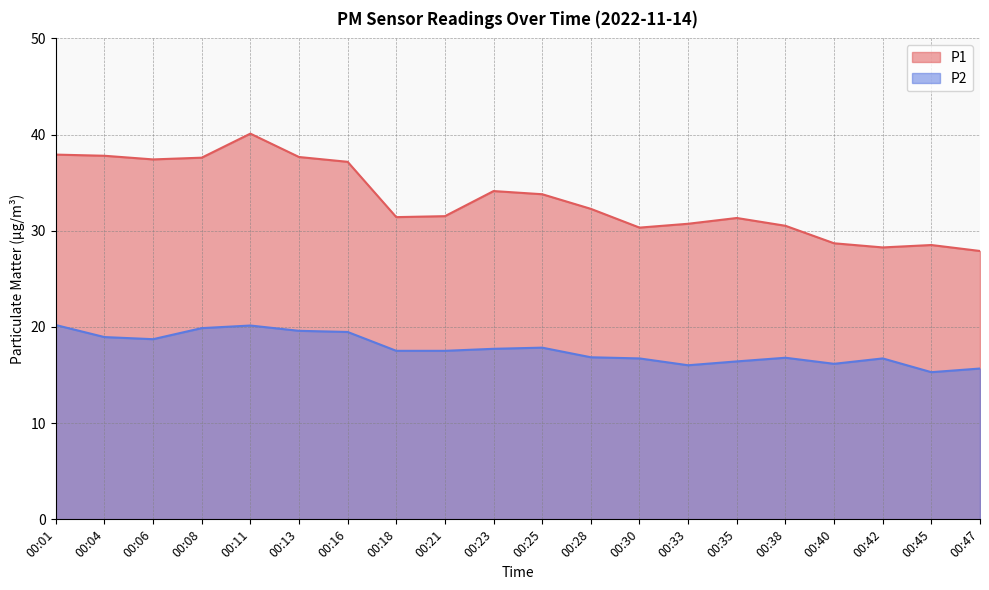

Which series has the largest range (max minus min)?

P1